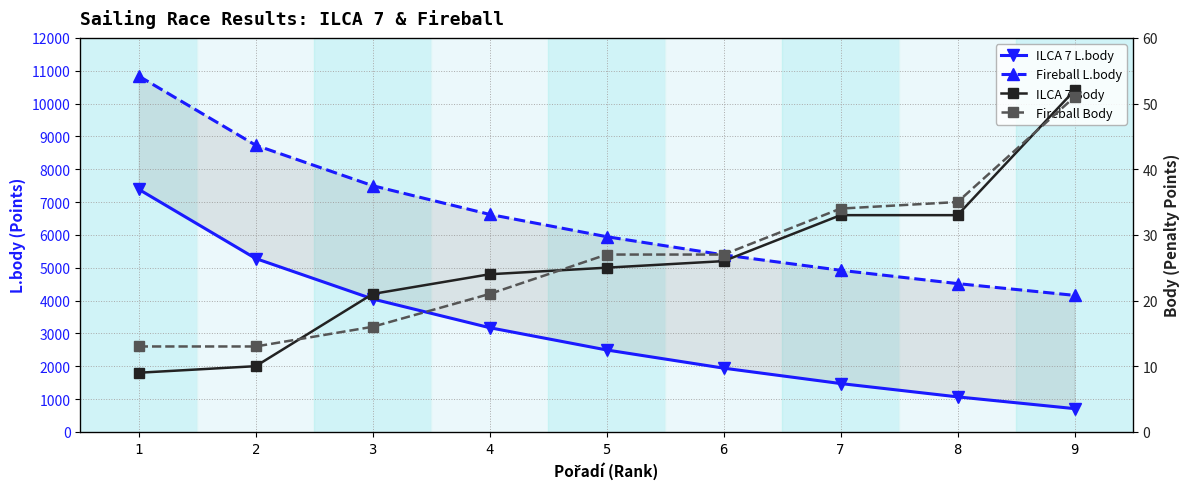

Reading right to left, what are all the values shown in this chart?

ILCA 7 L.body: 9=707	8=1065	7=1471	6=1940	5=2494	4=3172	3=4047	2=5279	1=7387
Fireball L.body: 9=4157	8=4515	7=4921	6=5390	5=5944	4=6623	3=7497	2=8730	1=10837
ILCA 7 Body: 9=52	8=33	7=33	6=26	5=25	4=24	3=21	2=10	1=9
Fireball Body: 9=51	8=35	7=34	6=27	5=27	4=21	3=16	2=13	1=13